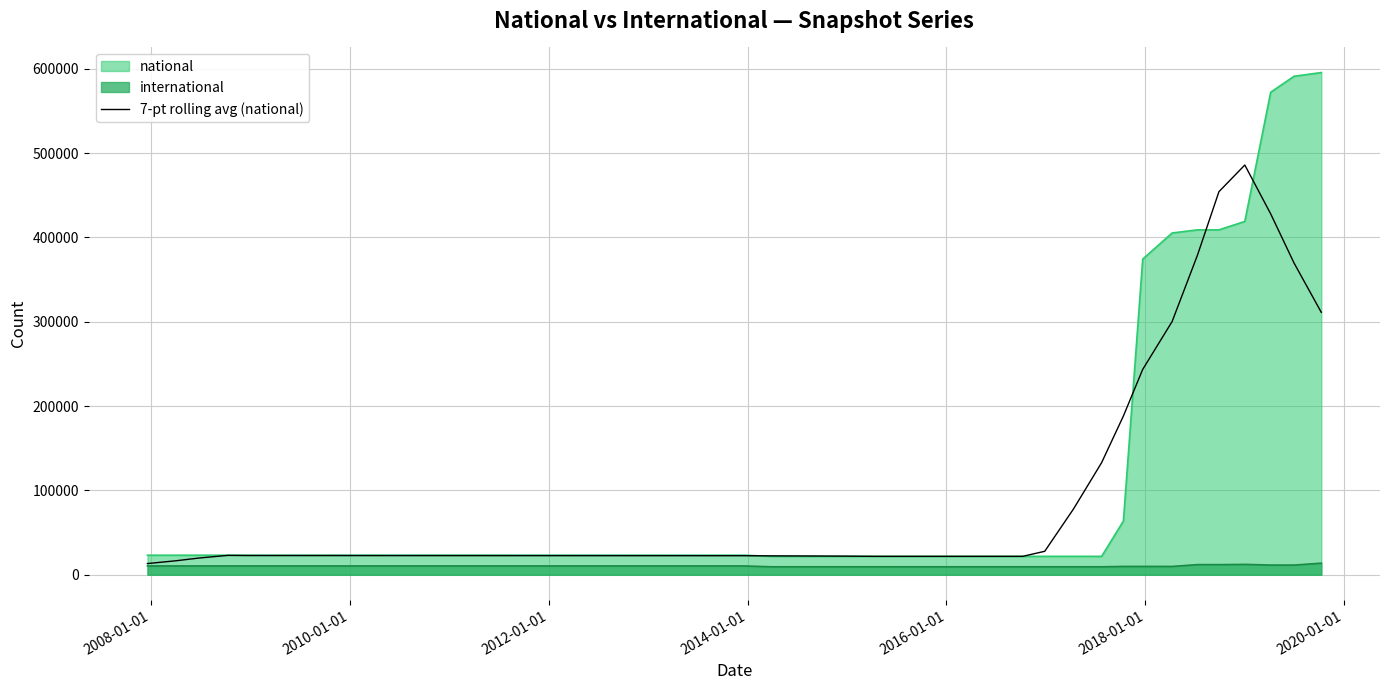

List the series in order of their peak value, highest first.

national, 7-pt rolling avg (national), international